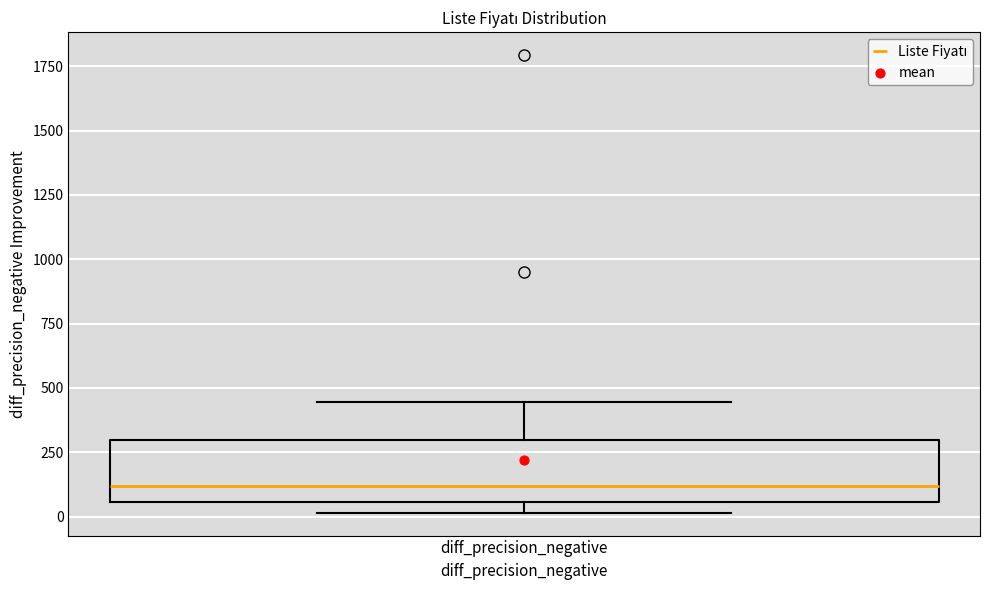

Read this box plot against the y-axis: the position of the median line, the range covered by the box, and the ends of both whiskers. The values are not printed on the chart, so give them approximately, as read against the axis.

median 100, box 50 to 300, whiskers 0 to 450